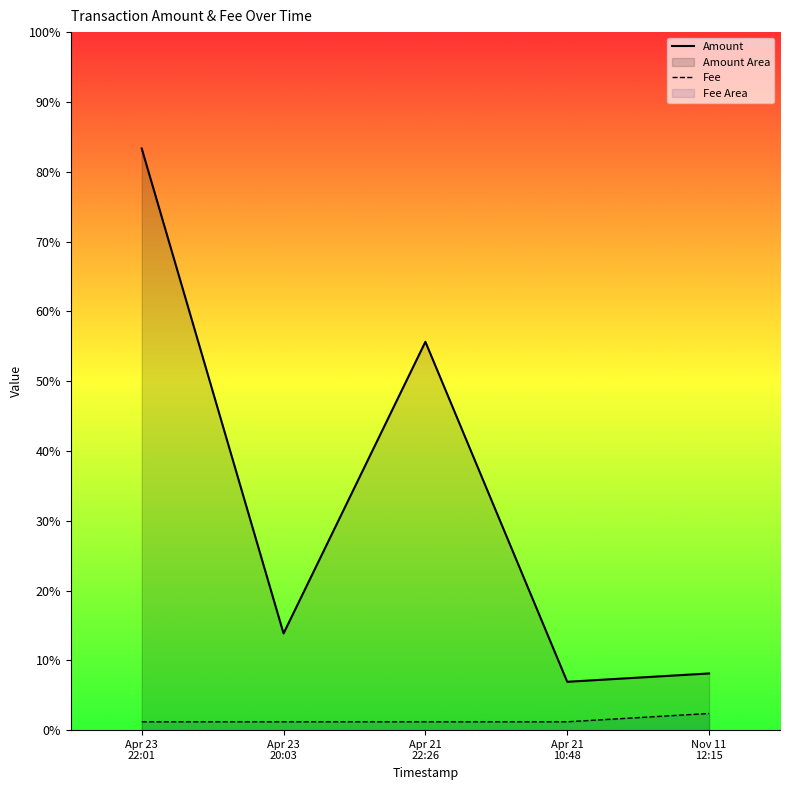

How many interior local valleys does the Amount series have?

2